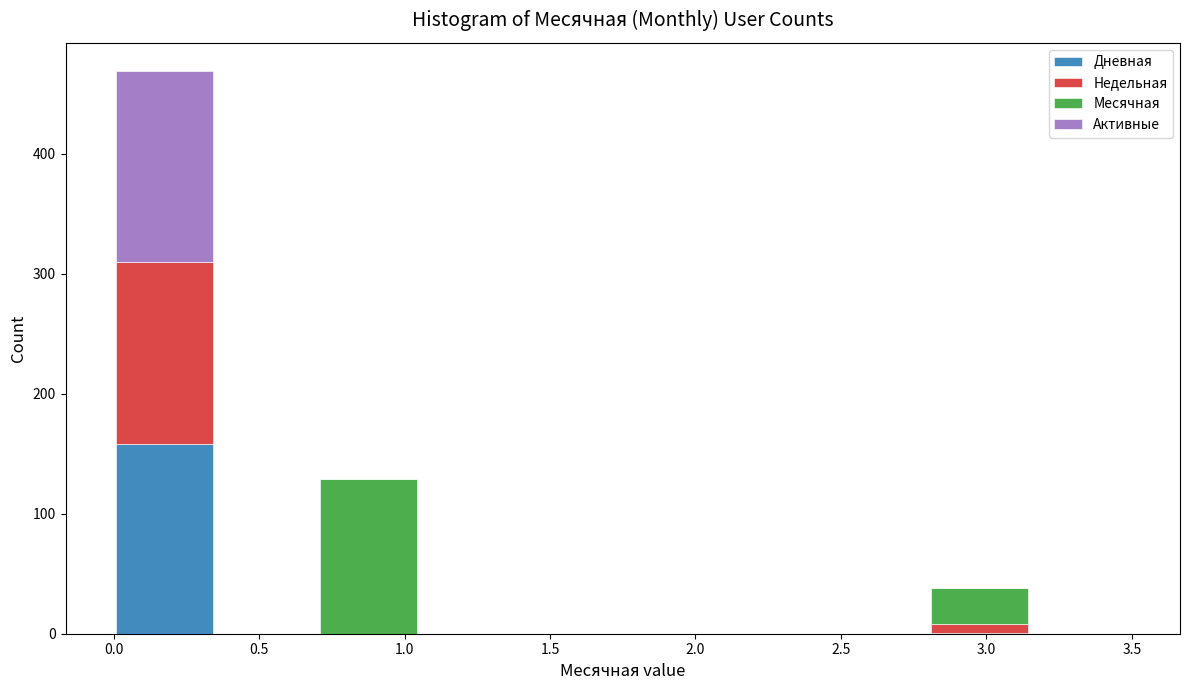

Which range on the x-axis has the tallest stacked bar (by total height)?

0.00 to 0.35